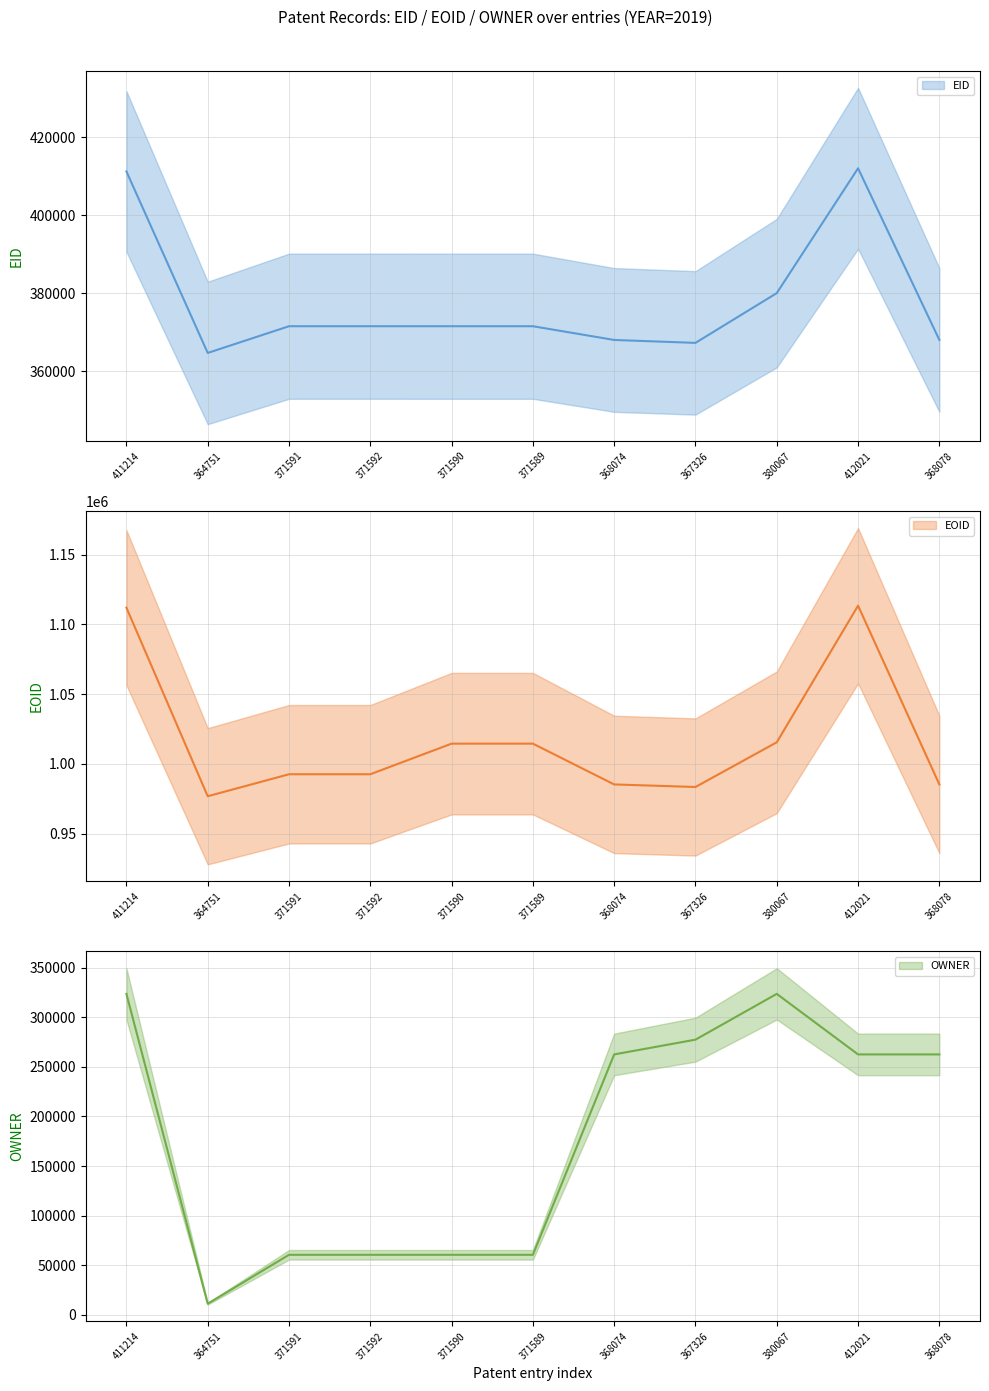

What is the value of the OWNER point at the 9th from the left?

323813